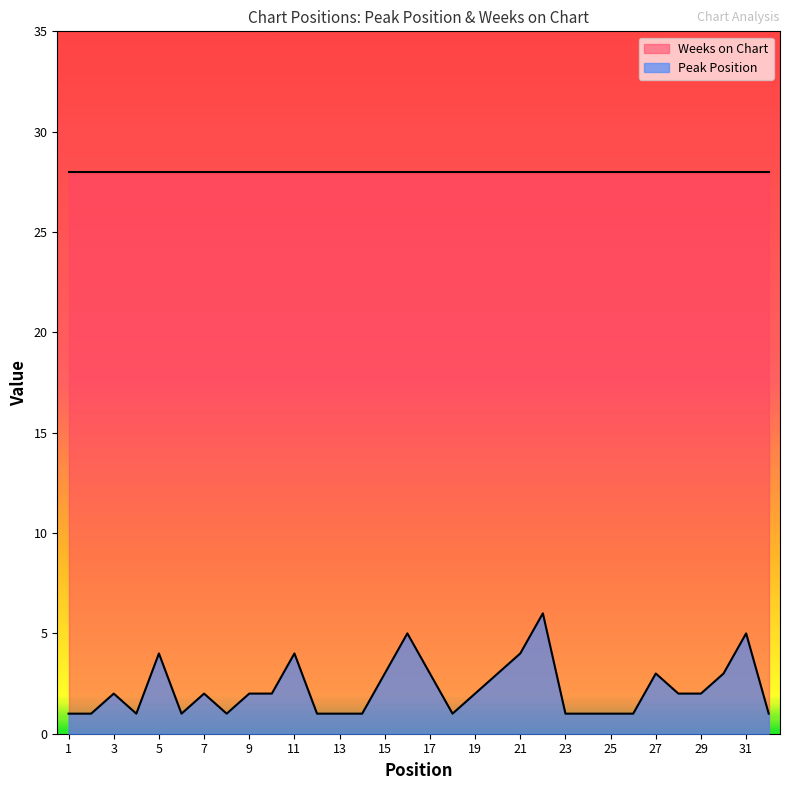

What is the value of the 9th point from the left?

2